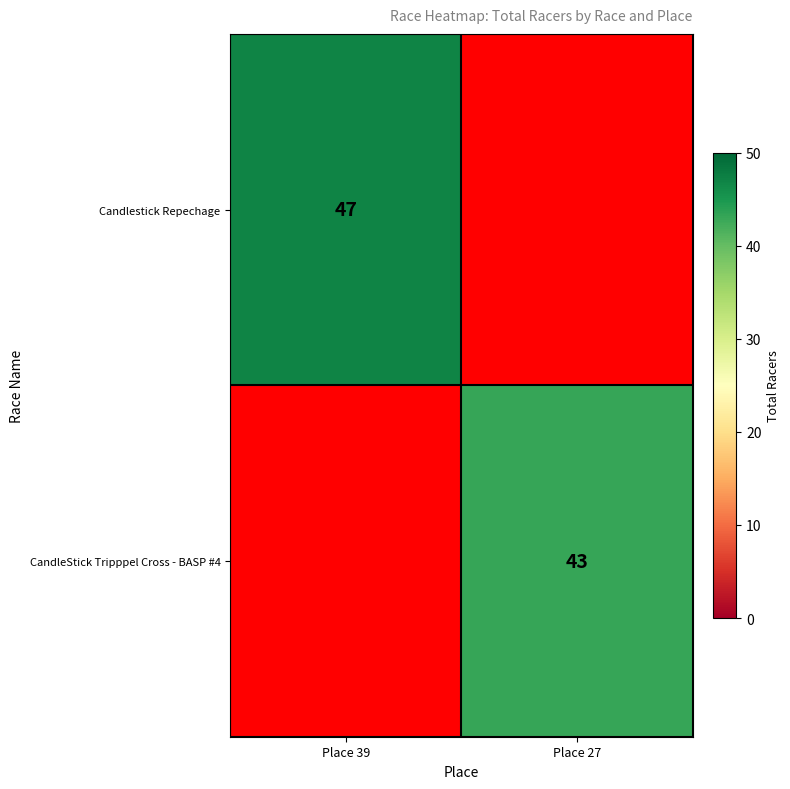

What is the maximum value shown in the chart?

47.0